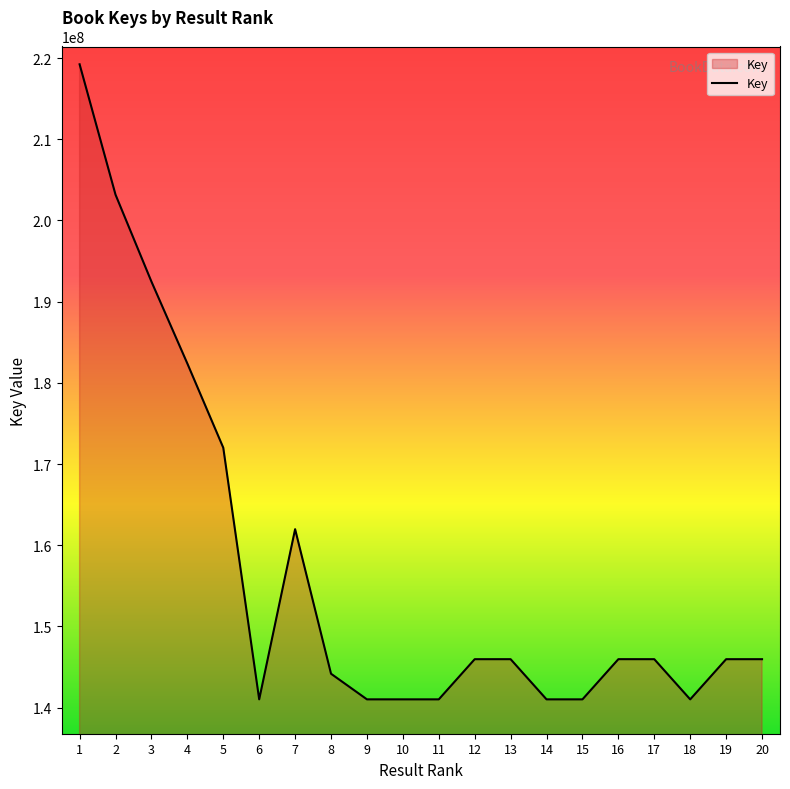

What is the smallest value displayed?

141014768